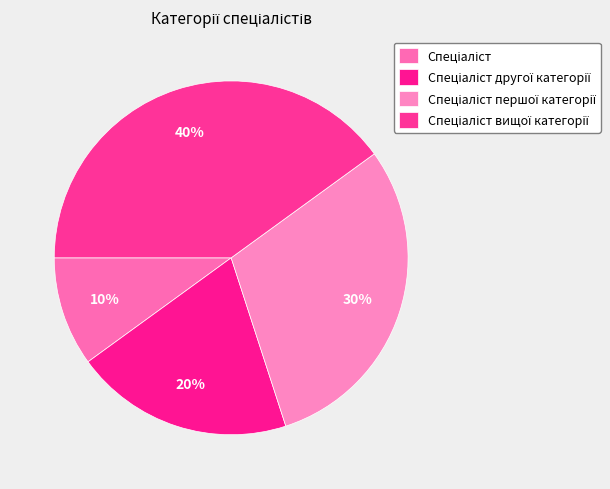

To the nearest percent, what is the difference between the Спеціаліст вищої категорії and Спеціаліст першої категорії slice percentages?

10%